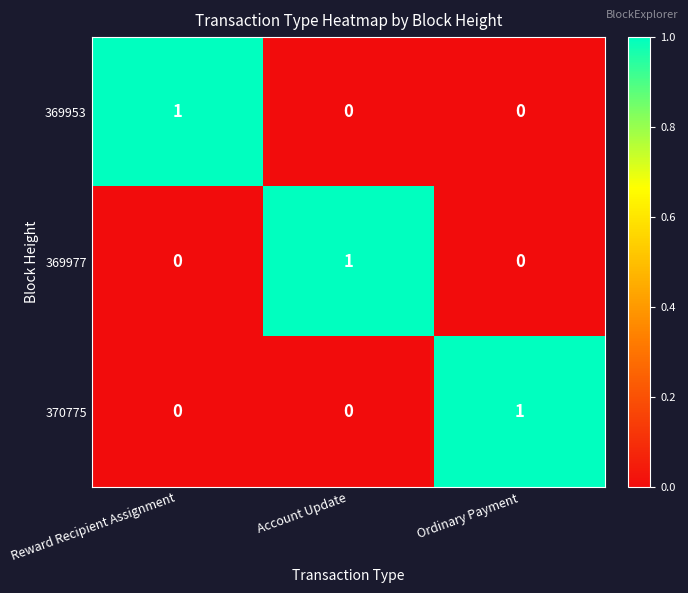

True or false: 370775 has a value of 0 at Reward Recipient Assignment.

True